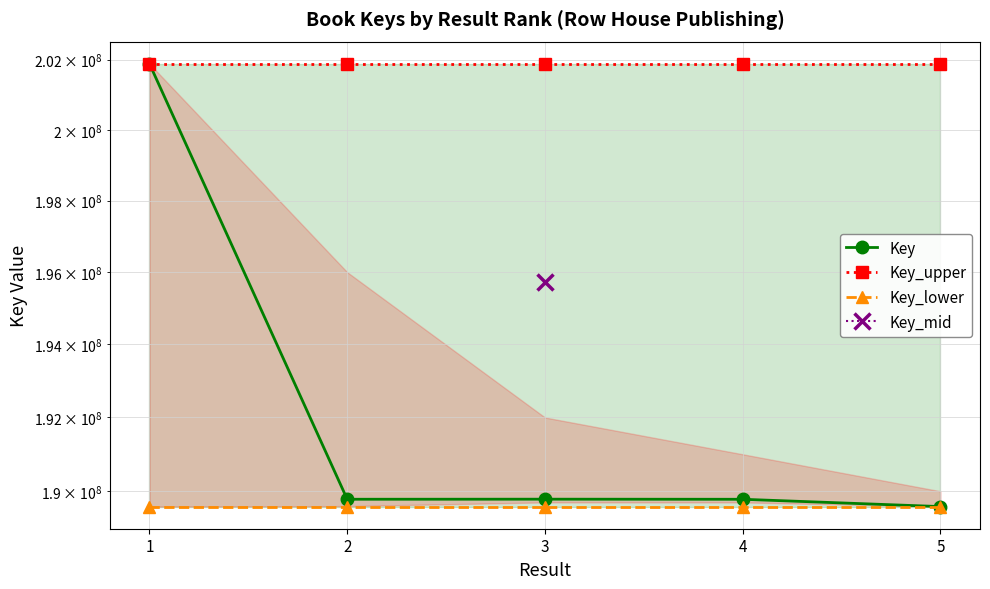

At which label is Key closest to 195736022?

3